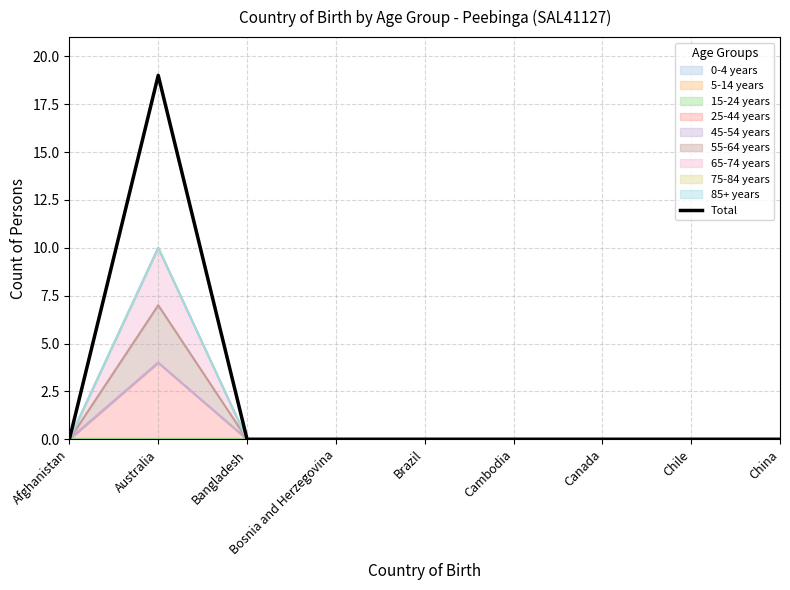

Which has a higher value, China or Bangladesh?

China